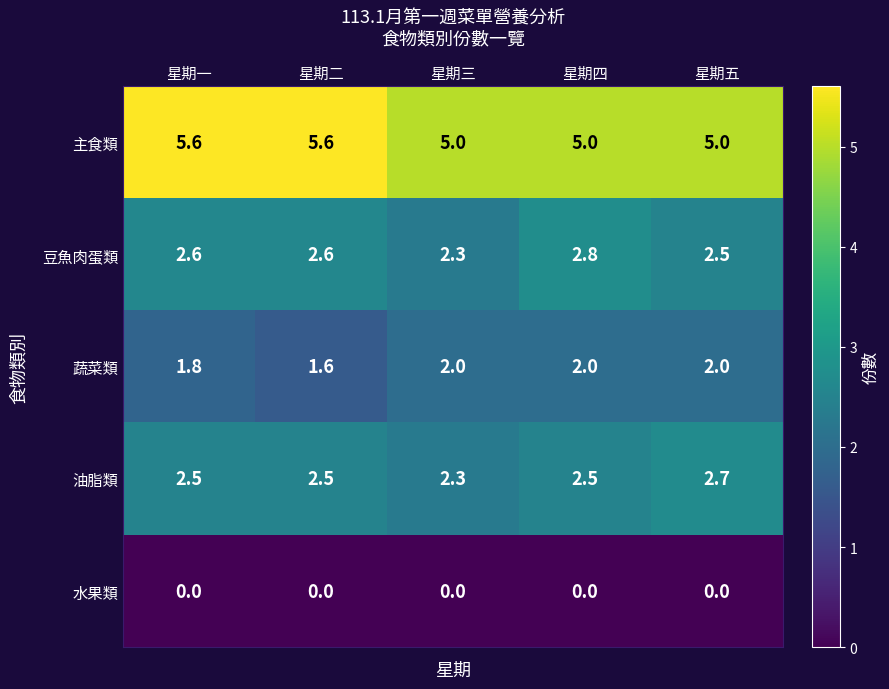

How many 蔬菜類 values are between 1 and 2?

5